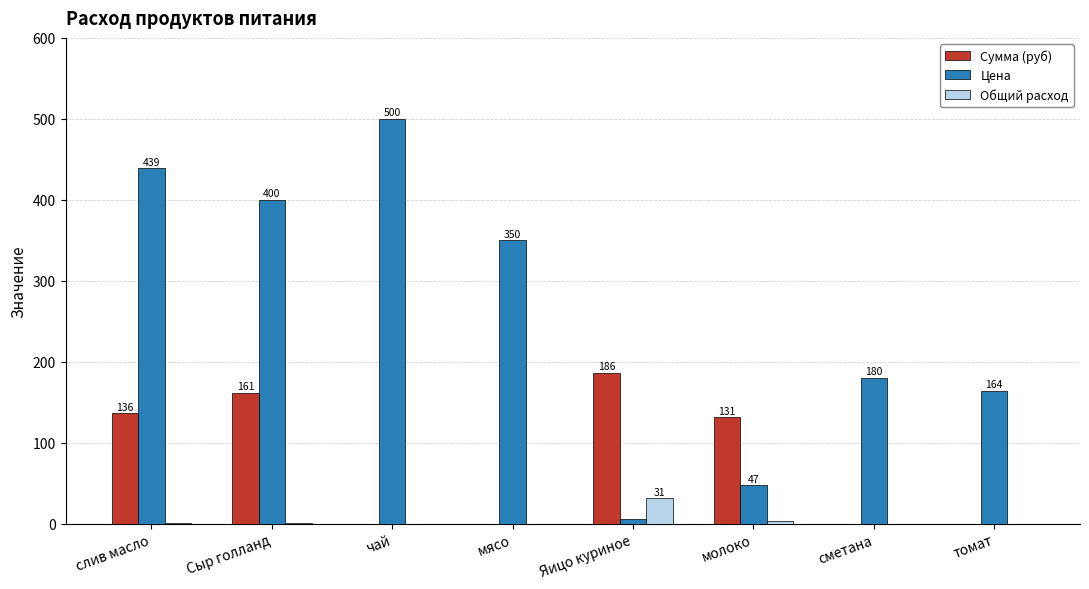

At which category is the sum across all series the highest?

слив масло